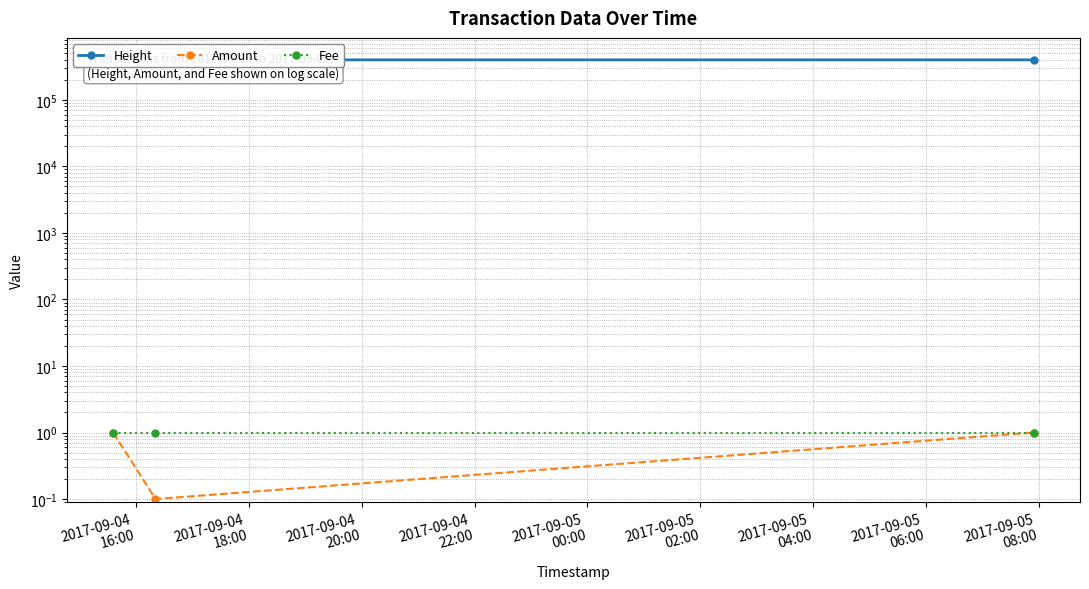

How many values in the Amount series are below 1?

1